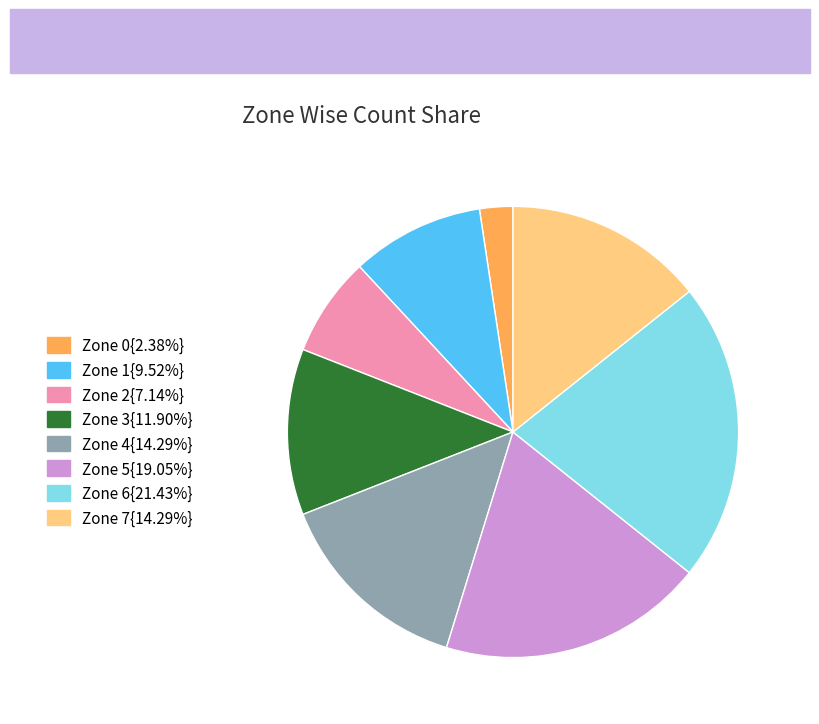

Does any single category account for the majority?

No